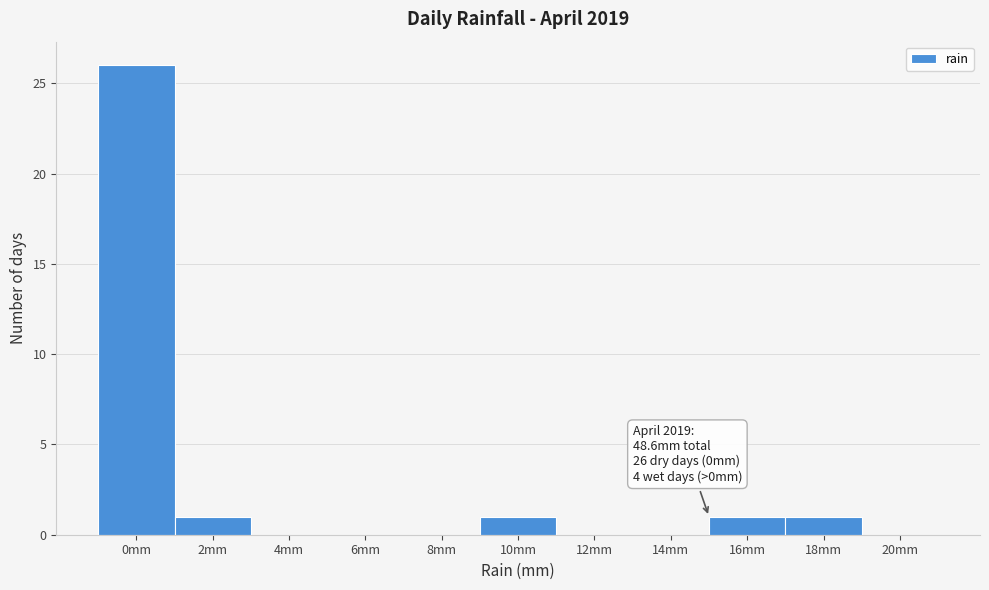

Reading right to left, extract all data points from this chart.

20mm=0	18mm=1	16mm=1	14mm=0	12mm=0	10mm=1	8mm=0	6mm=0	4mm=0	2mm=1	0mm=26